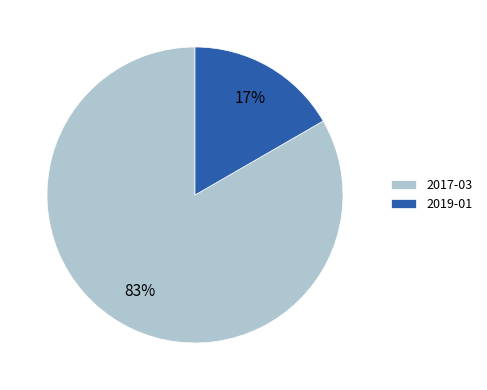

Is the sum of 2019-01 and 2017-03 greater than half?

Yes